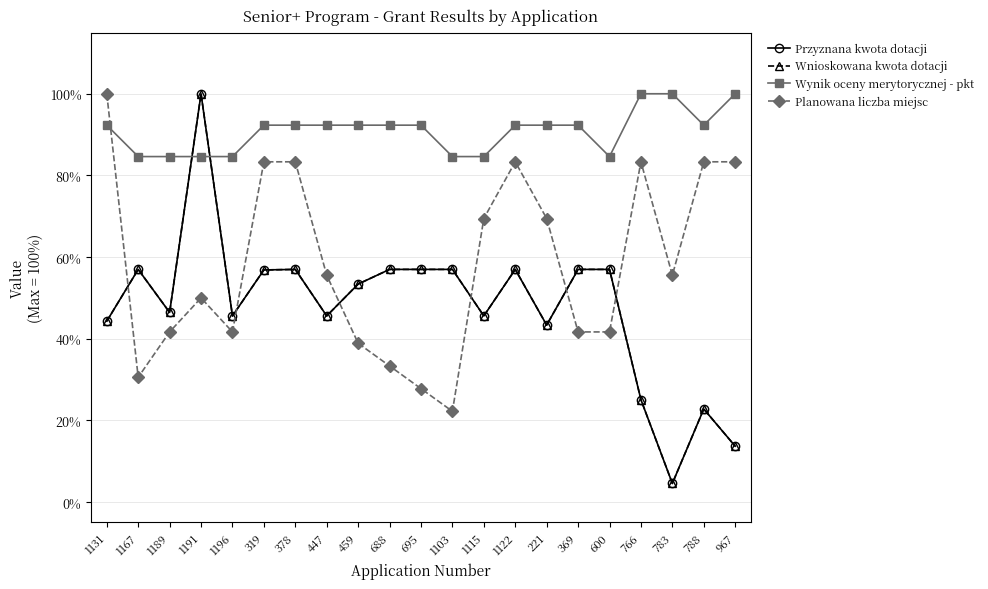

What is the label of the 21st point from the right?

1131